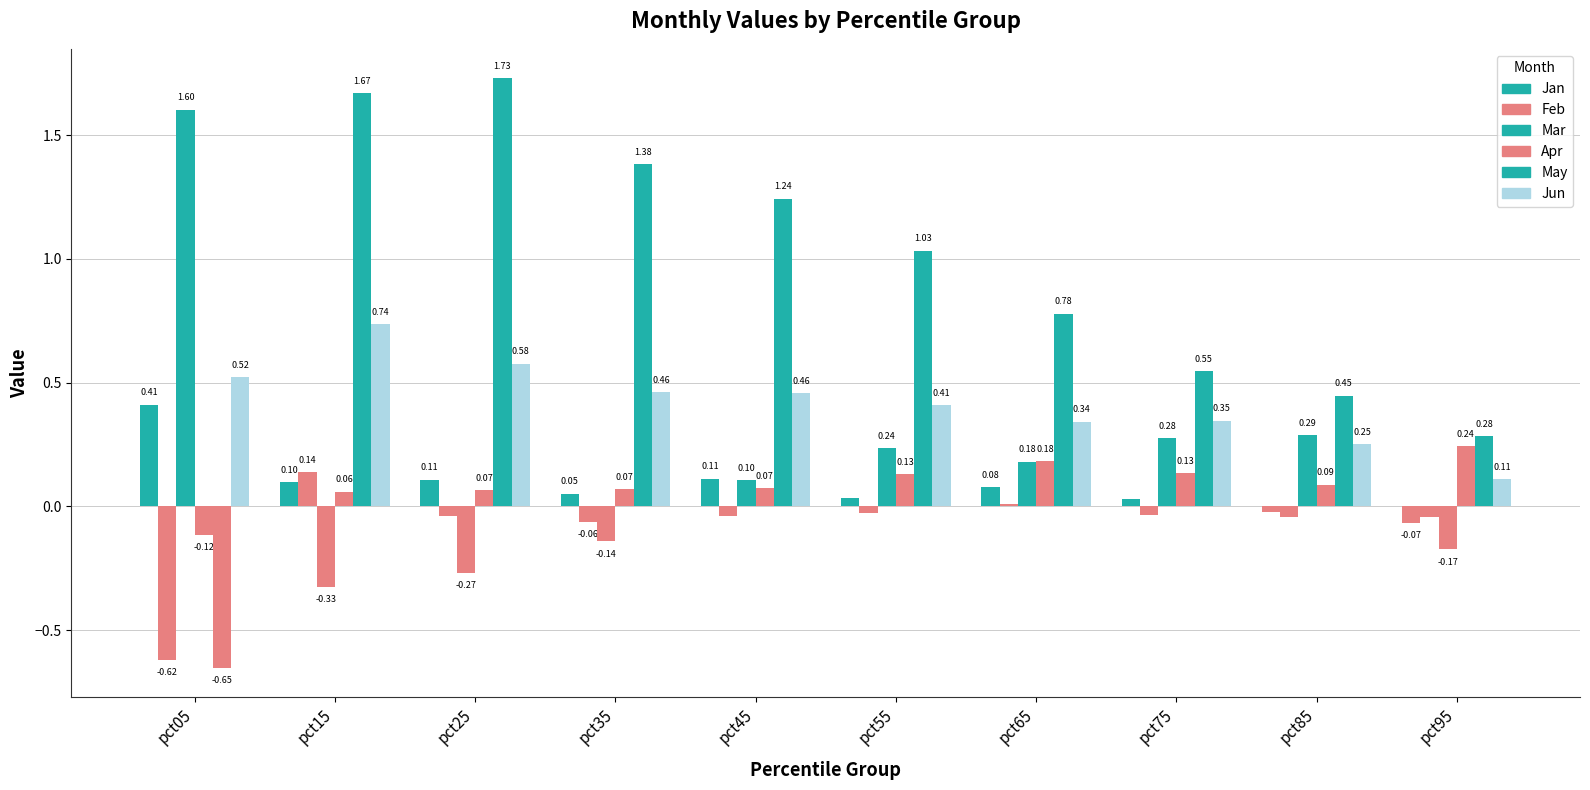

Reading right to left, what are all the values shown in this chart?

Jan: pct95=-0.1	pct85=-0.0	pct75=0.0	pct65=0.1	pct55=0.0	pct45=0.1	pct35=0.1	pct25=0.1	pct15=0.1	pct05=0.4
Feb: pct95=-0.0	pct85=-0.0	pct75=-0.0	pct65=0.0	pct55=-0.0	pct45=-0.0	pct35=-0.1	pct25=-0.0	pct15=0.1	pct05=-0.6
Mar: pct95=-0.2	pct85=0.3	pct75=0.3	pct65=0.2	pct55=0.2	pct45=0.1	pct35=-0.1	pct25=-0.3	pct15=-0.3	pct05=1.6
Apr: pct95=0.2	pct85=0.1	pct75=0.1	pct65=0.2	pct55=0.1	pct45=0.1	pct35=0.1	pct25=0.1	pct15=0.1	pct05=-0.1
May: pct95=0.3	pct85=0.4	pct75=0.5	pct65=0.8	pct55=1.0	pct45=1.2	pct35=1.4	pct25=1.7	pct15=1.7	pct05=-0.7
Jun: pct95=0.1	pct85=0.3	pct75=0.3	pct65=0.3	pct55=0.4	pct45=0.5	pct35=0.5	pct25=0.6	pct15=0.7	pct05=0.5